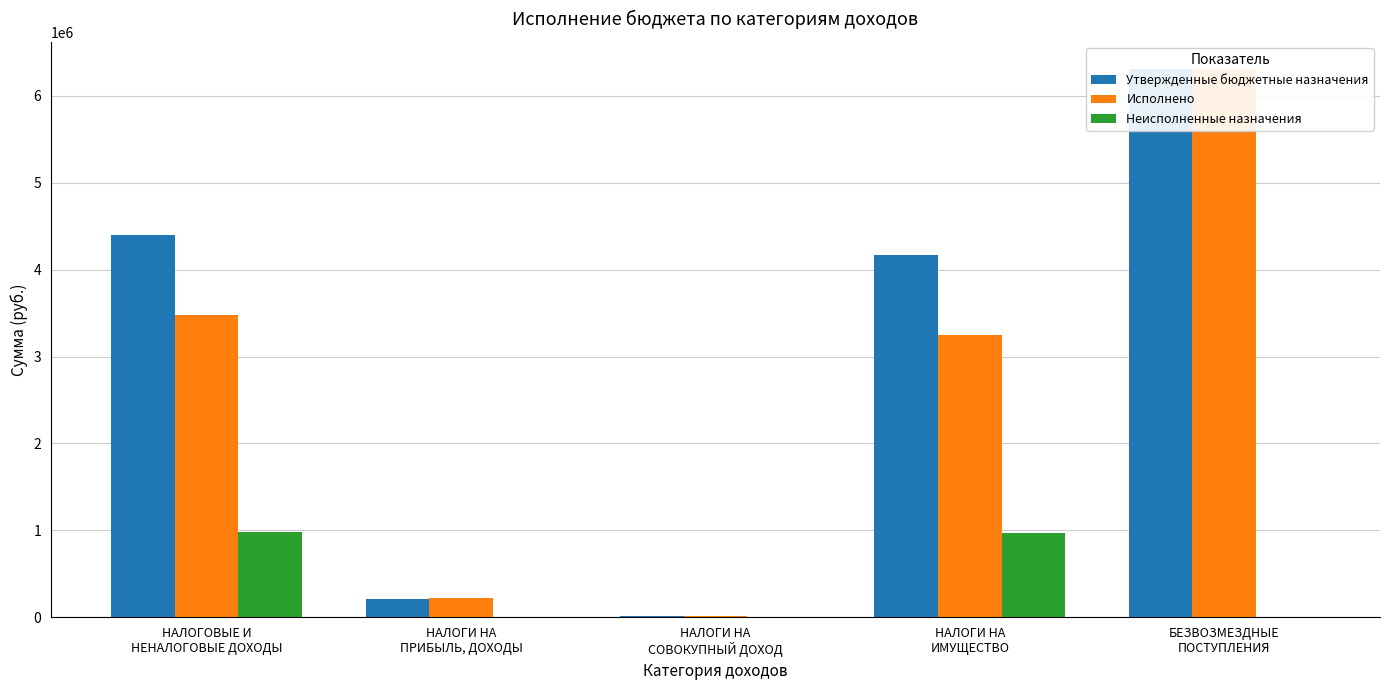

Reading left to right, list all the values displayed in this chart.

Утвержденные бюджетные назначения: 4395846.2	205600.0	18000.0	4172246.1	6304952.3
Исполнено: 3479232.8	219653.9	15464.6	3244114.3	6304952.3
Неисполненные назначения: 978058.6	0.0	2535.3	975523.2	0.0